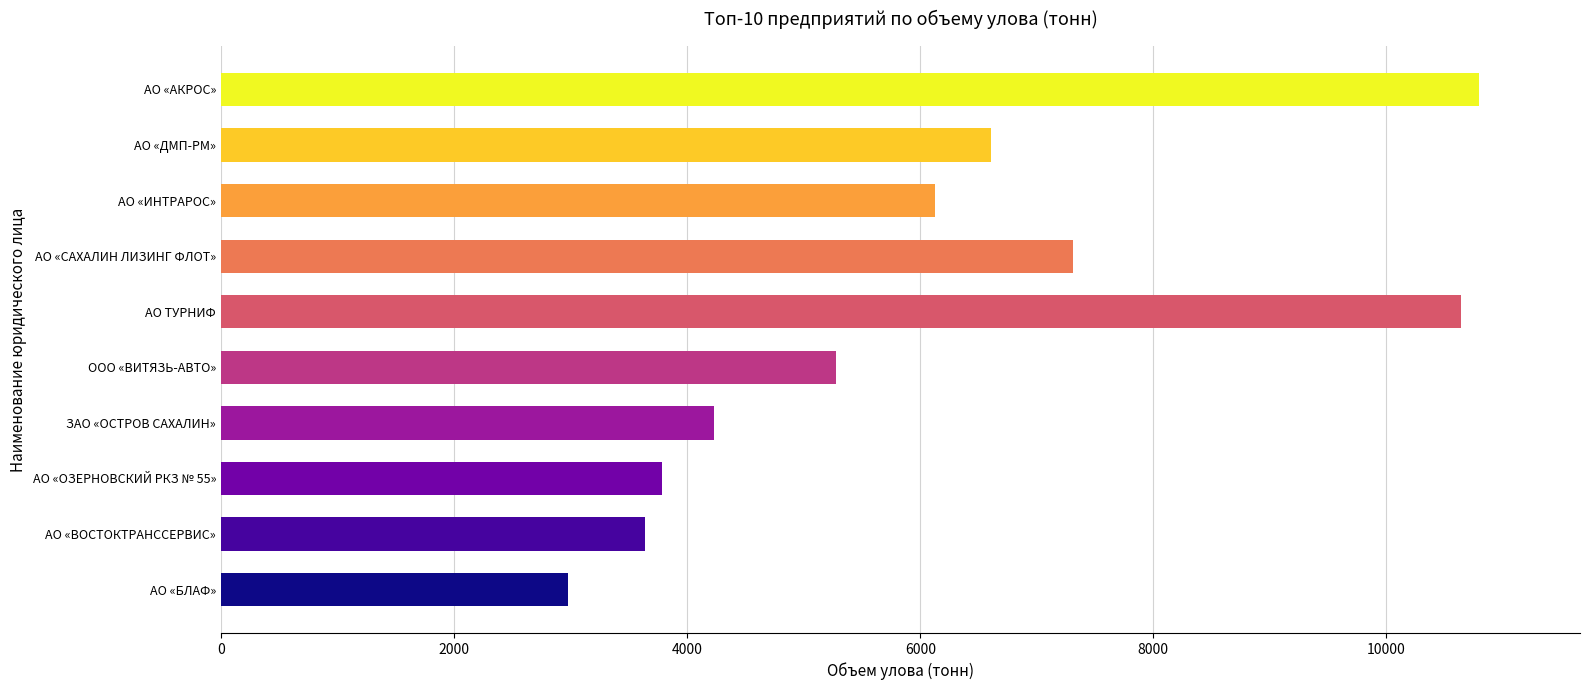

Rank the categories by value from highest to lowest.

АО «АКРОС», АО ТУРНИФ, АО «САХАЛИН ЛИЗИНГ ФЛОТ», АО «ДМП-РМ», АО «ИНТРАРОС», ООО «ВИТЯЗЬ-АВТО», ЗАО «ОСТРОВ САХАЛИН», АО «ОЗЕРНОВСКИЙ РКЗ № 55», АО «ВОСТОКТРАНССЕРВИС», АО «БЛАФ»